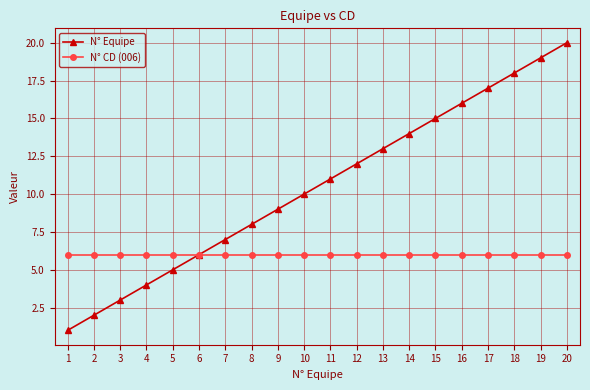

Which series has the largest range (max minus min)?

N° Equipe